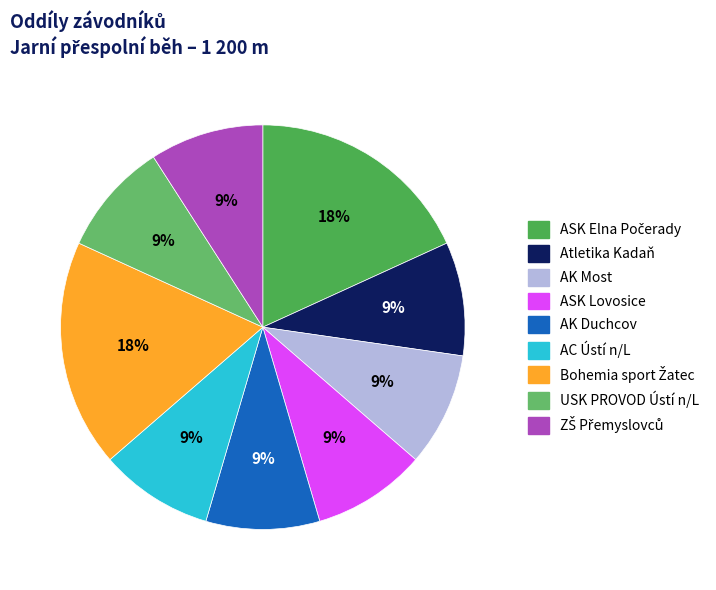

How many segments does this pie chart have?

9